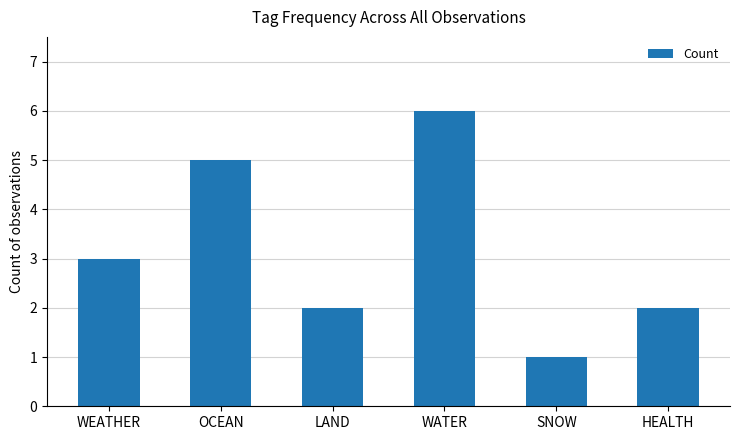

Reading left to right, what are all the values shown in this chart?

WEATHER=3	OCEAN=5	LAND=2	WATER=6	SNOW=1	HEALTH=2